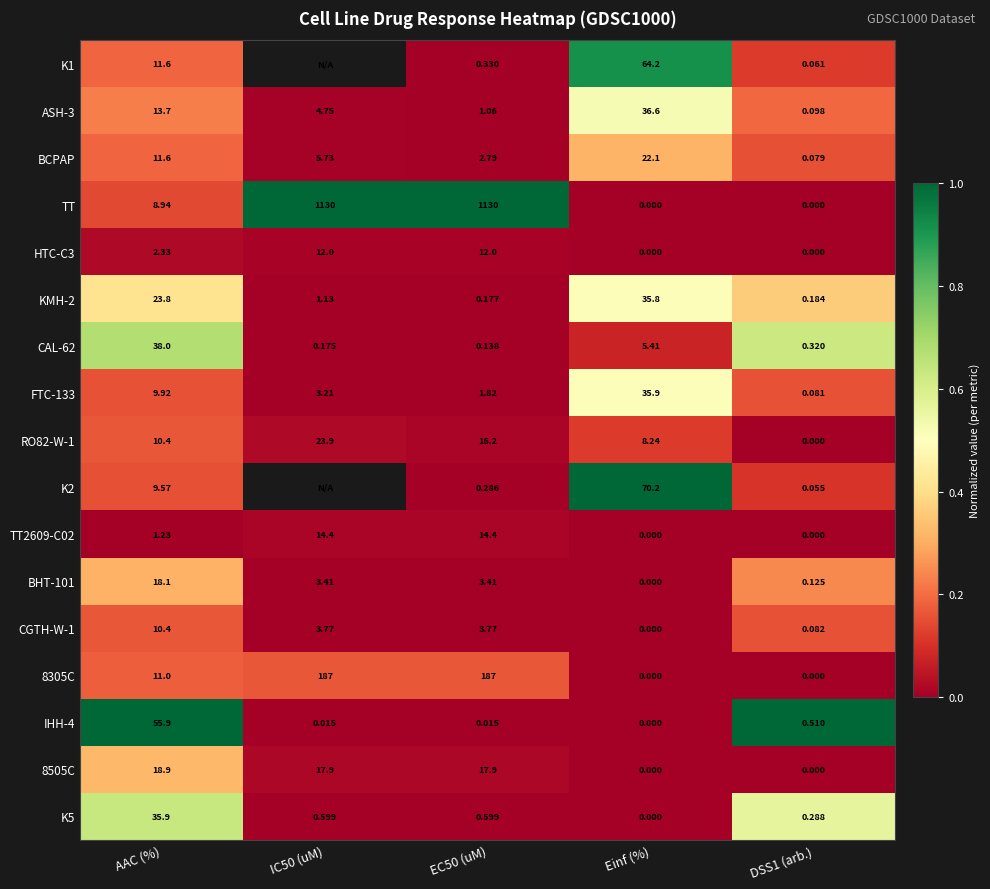

At which category is the sum across all series the highest?

AAC (%)